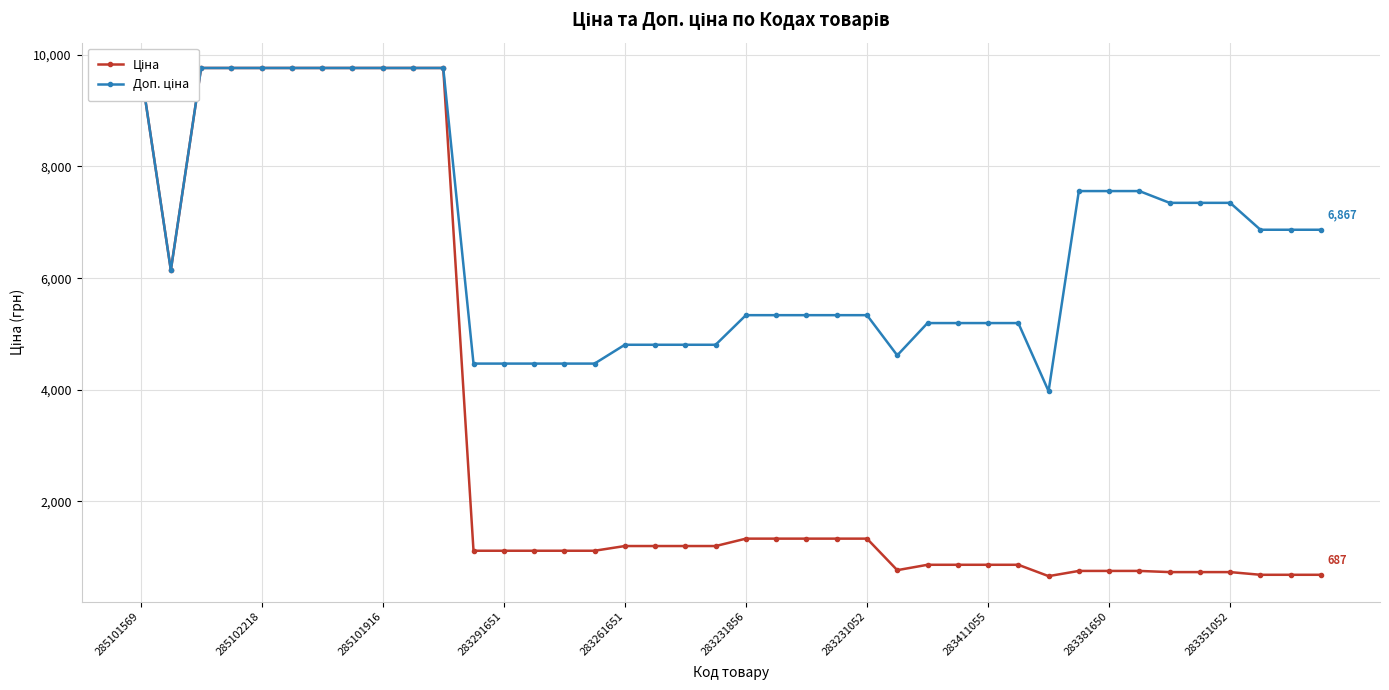

Which series has the widest spread of values?

Ціна